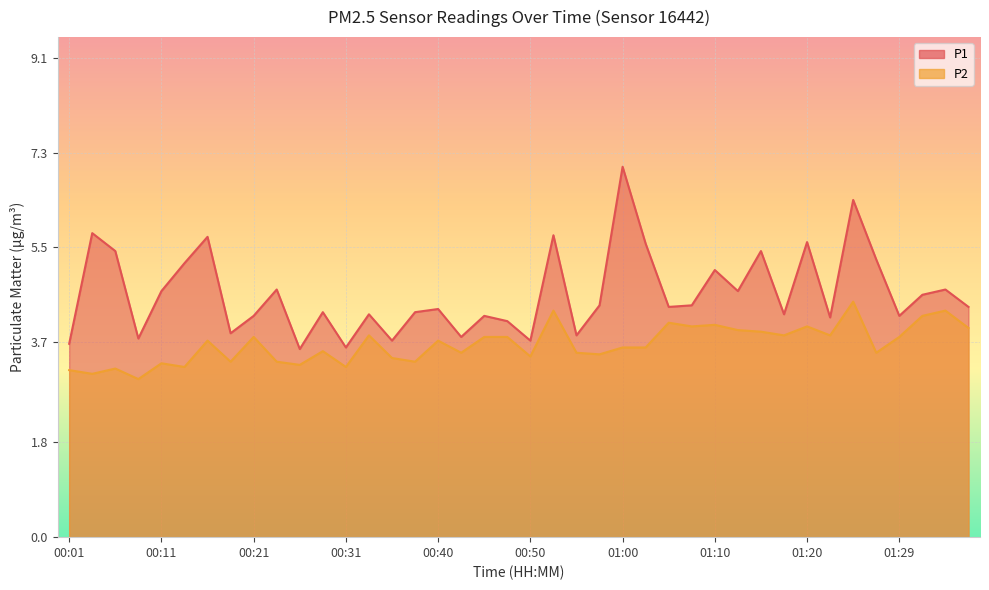

True or false: P1 has a value of 8.2 at 01:15.

False